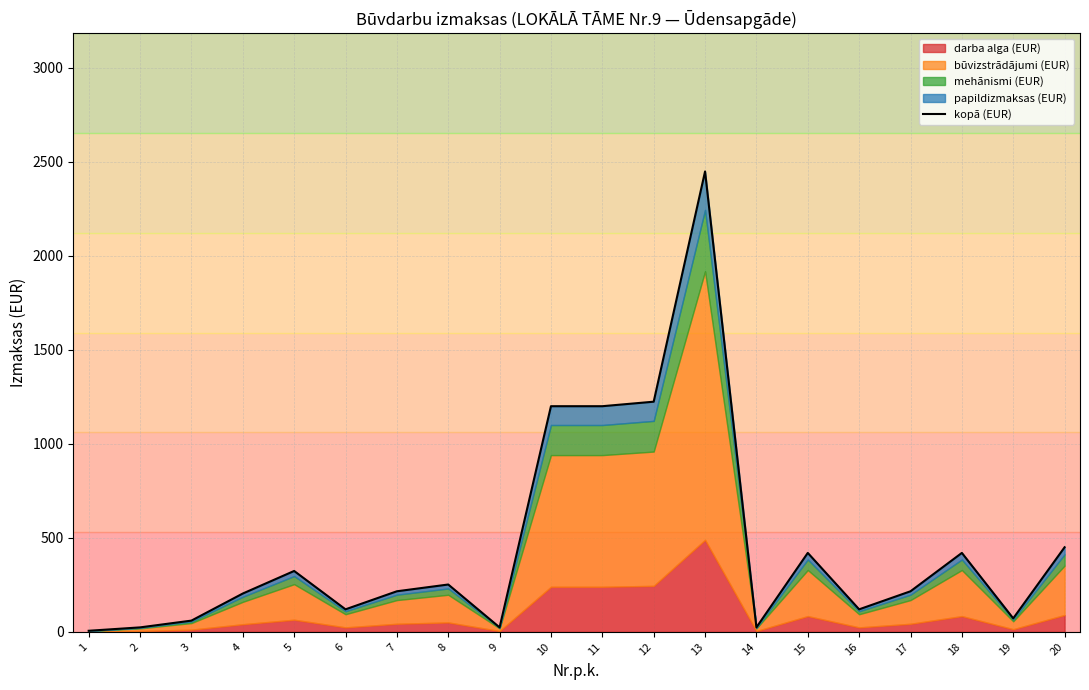

True or false: the data has more than 0 interior local peaks.

True